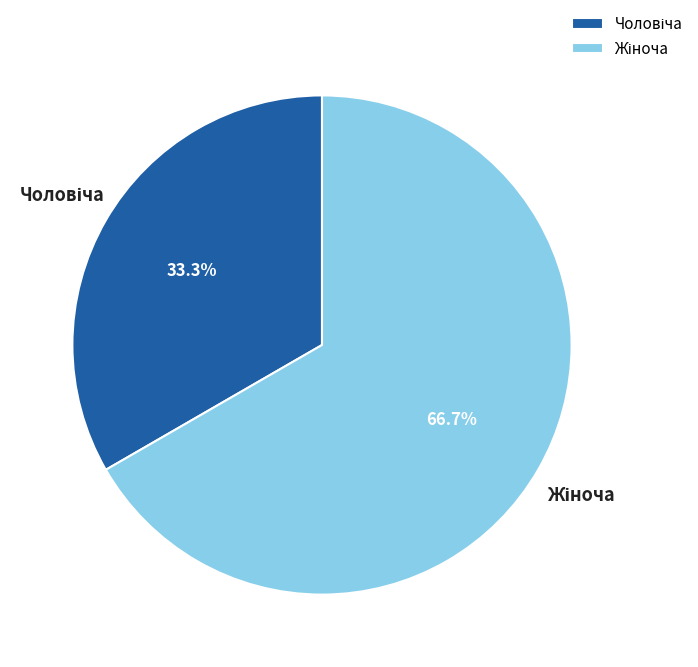

What is the change in value from Чоловіча to Жіноча?

+1